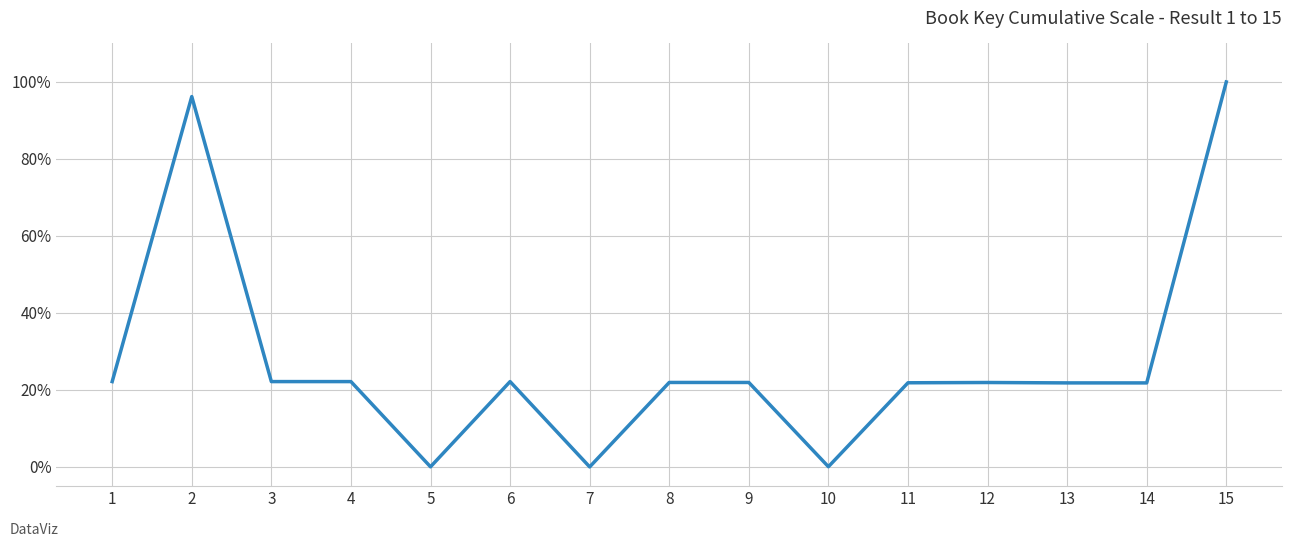

True or false: the data shows 22.2 at 3.

True